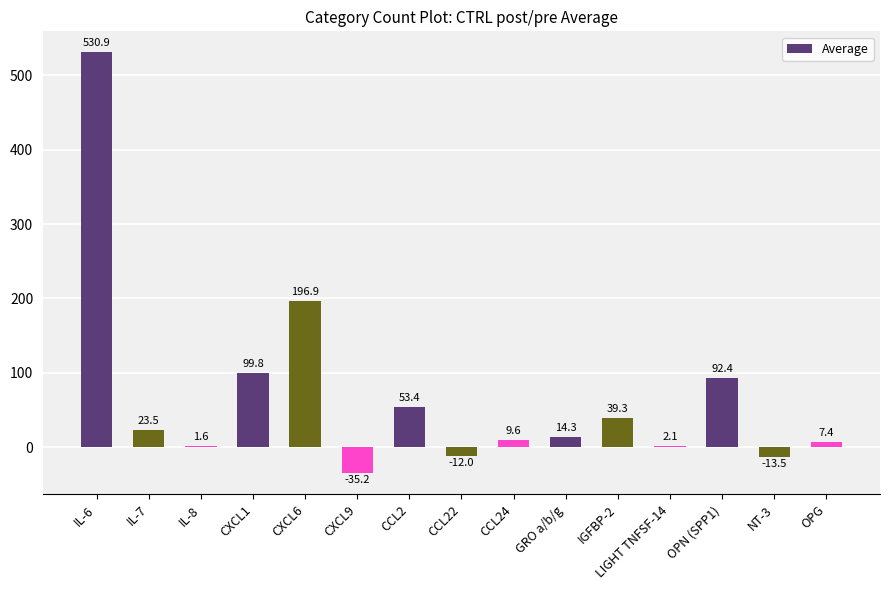

How many positive values are there?

12